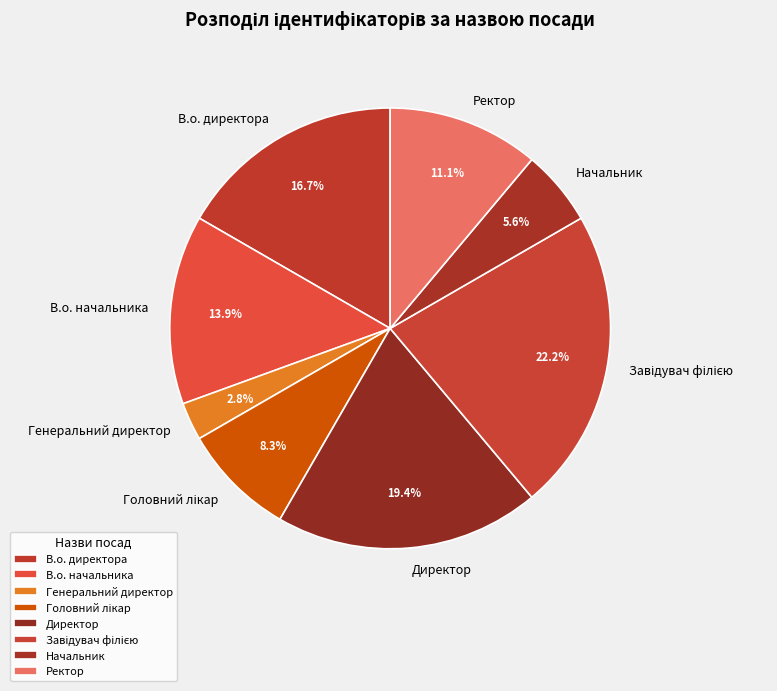

Does any single category account for the majority?

No